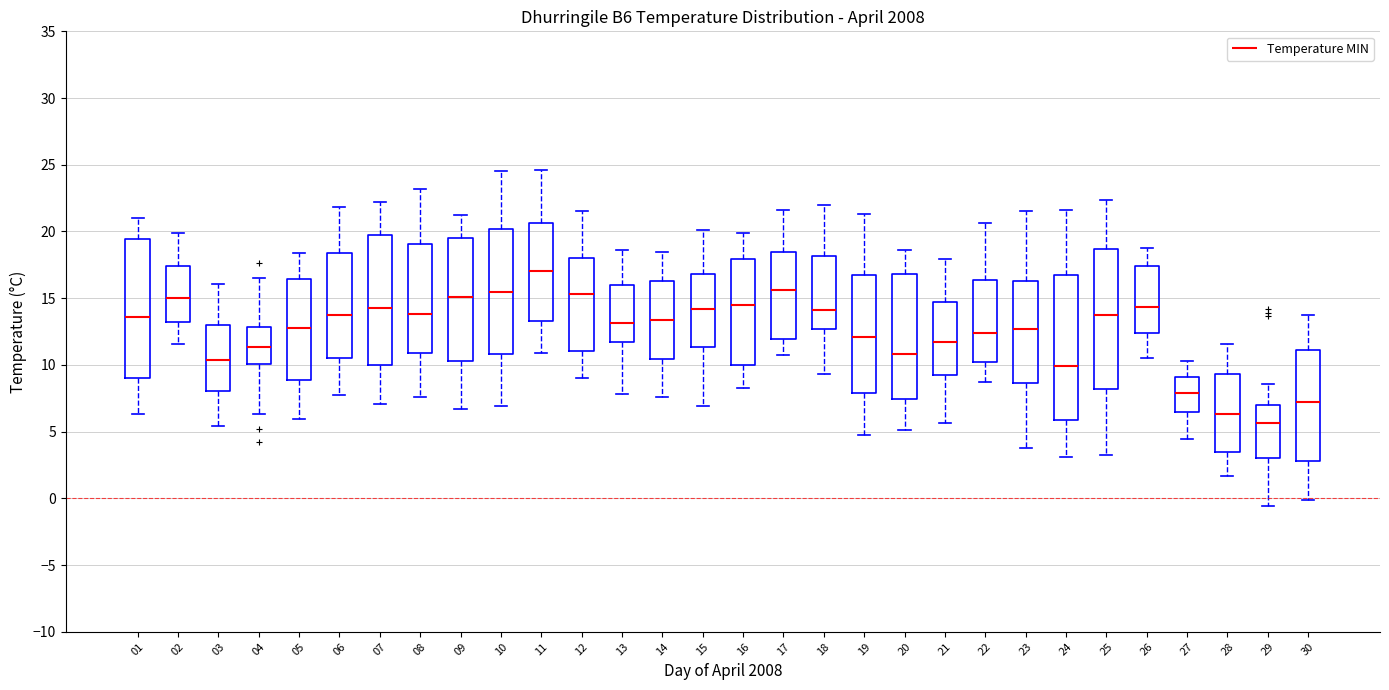

Where does the lower whisker of the box at x = 18 end on the y-axis? The values are not printed on the chart, so give them approximately, as read against the axis.

9.5